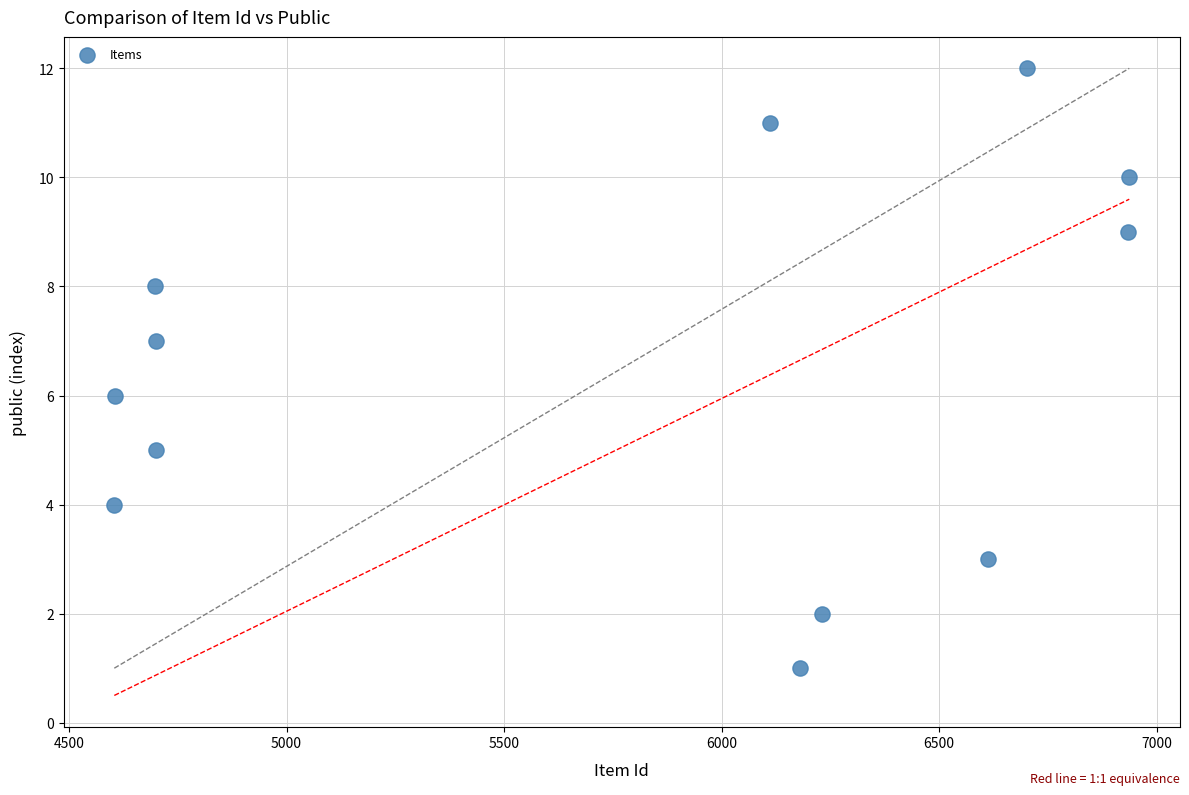

What is the range of Y values (max minus min)?

11